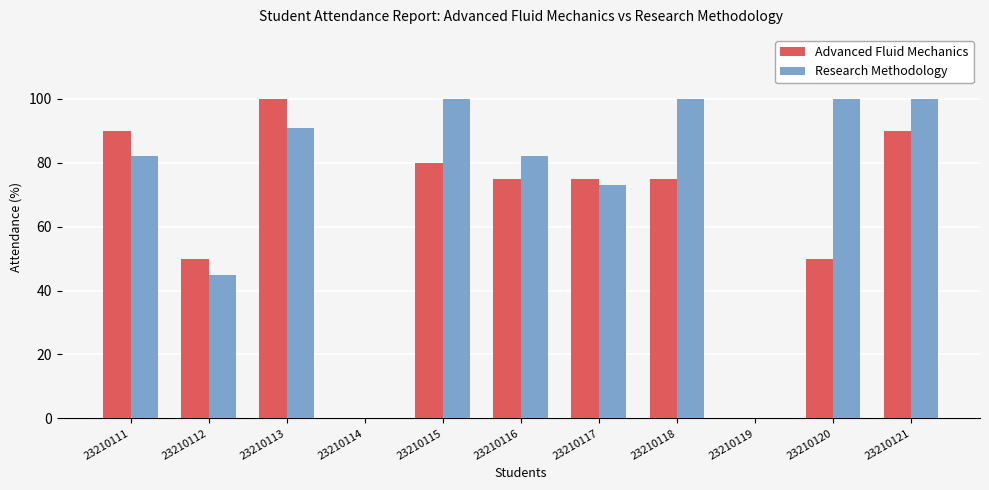

How many distinct data groups are displayed?

2